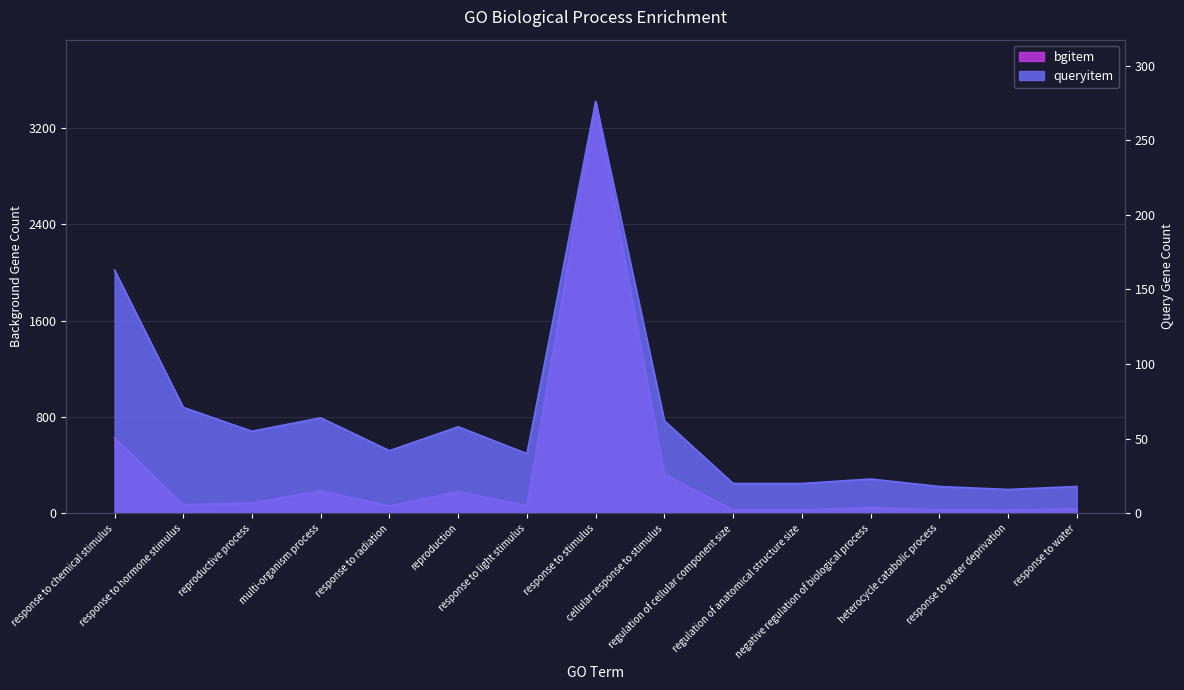

Reading right to left, list all the values displayed in this chart.

bgitem: 38	26	27	49	27	27	324	3421	61	181	61	186	85	72	626
queryitem: 18	16	18	23	20	20	62	276	40	58	42	64	55	71	163